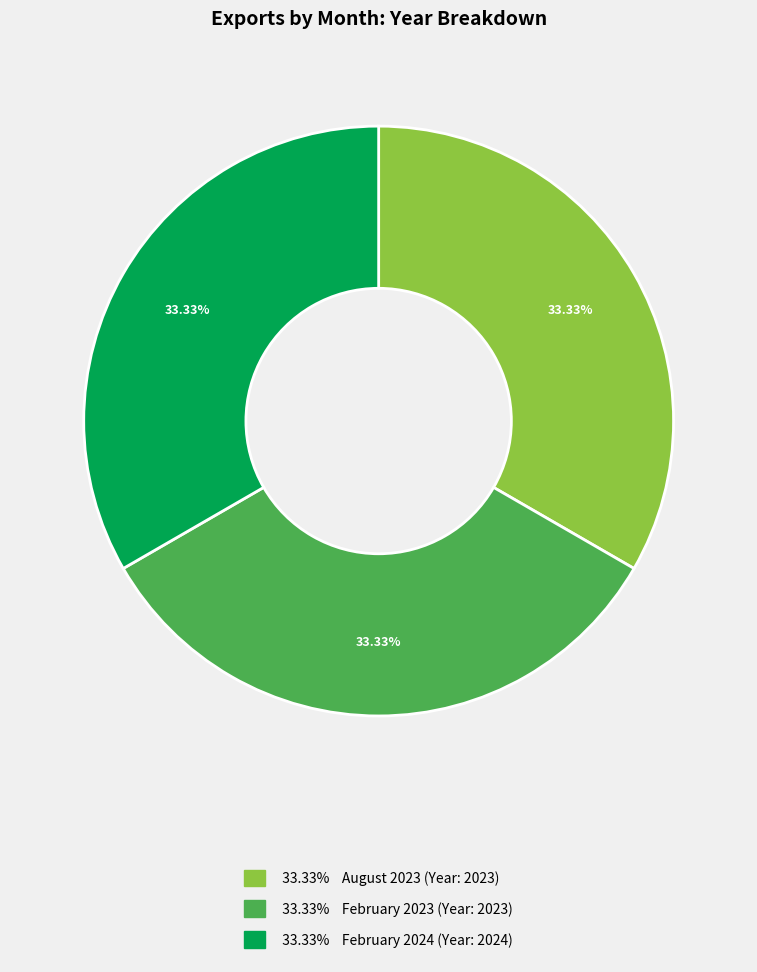

Does any single category account for the majority?

No